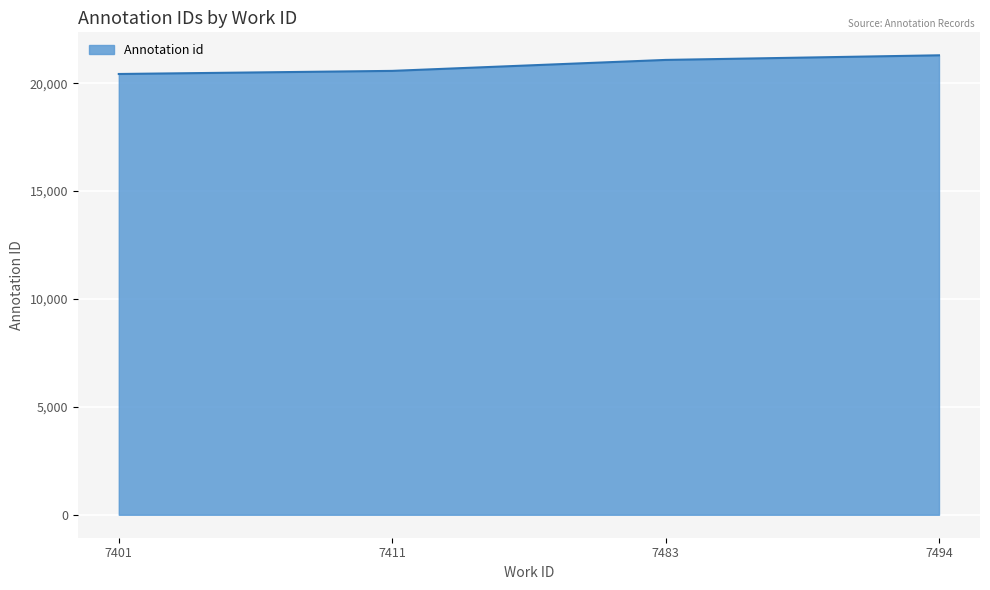

What is the difference between the maximum and minimum values?

866